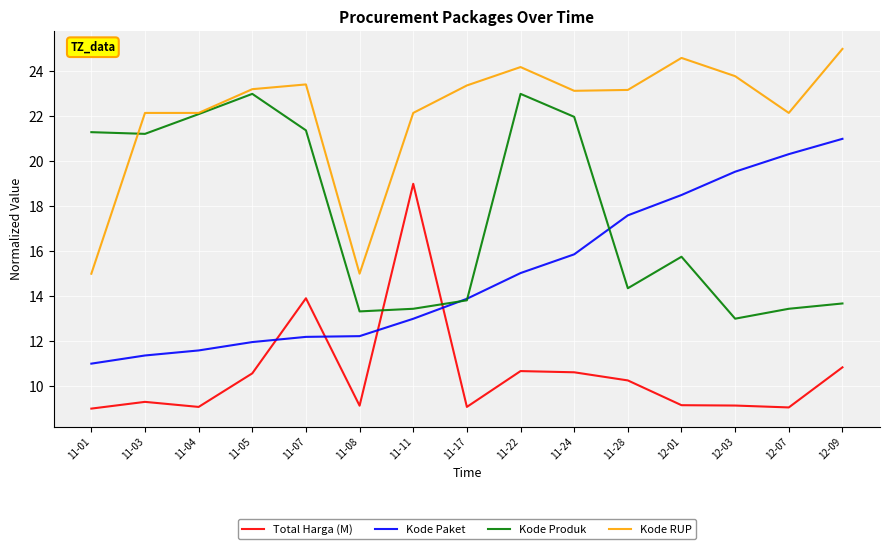

True or false: Kode Paket and Kode RUP cross at least once.

False